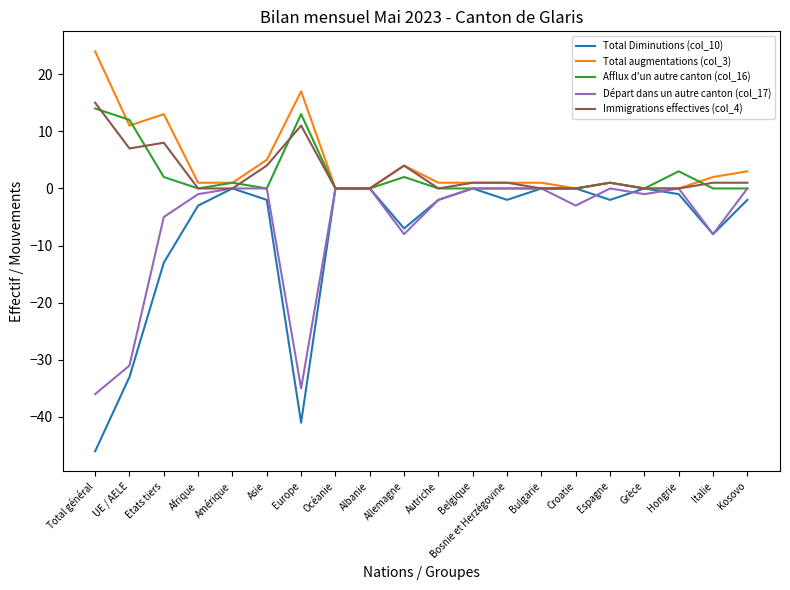

What is the total value across all series at Asie?

7